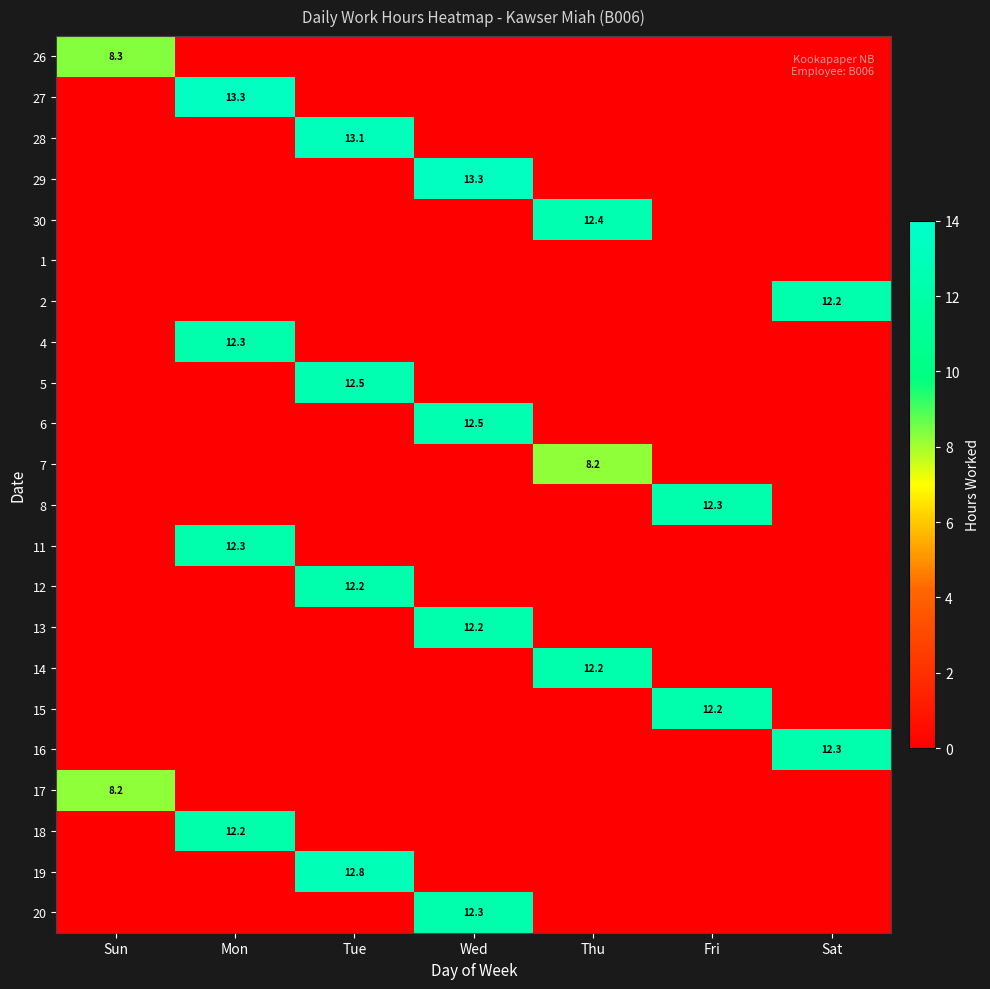

Is it true that 5 equals 7.9 at Tue?

False